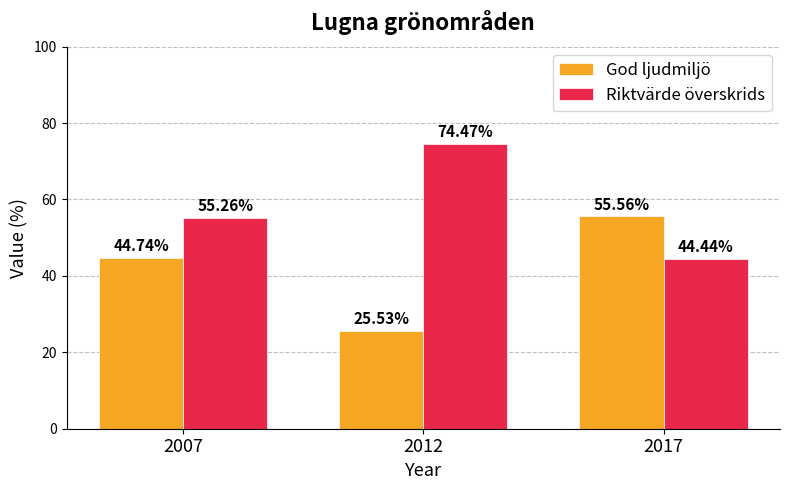

Is the value of Riktvärde överskrids at 2012 greater than the value of God ljudmiljö at 2007?

Yes